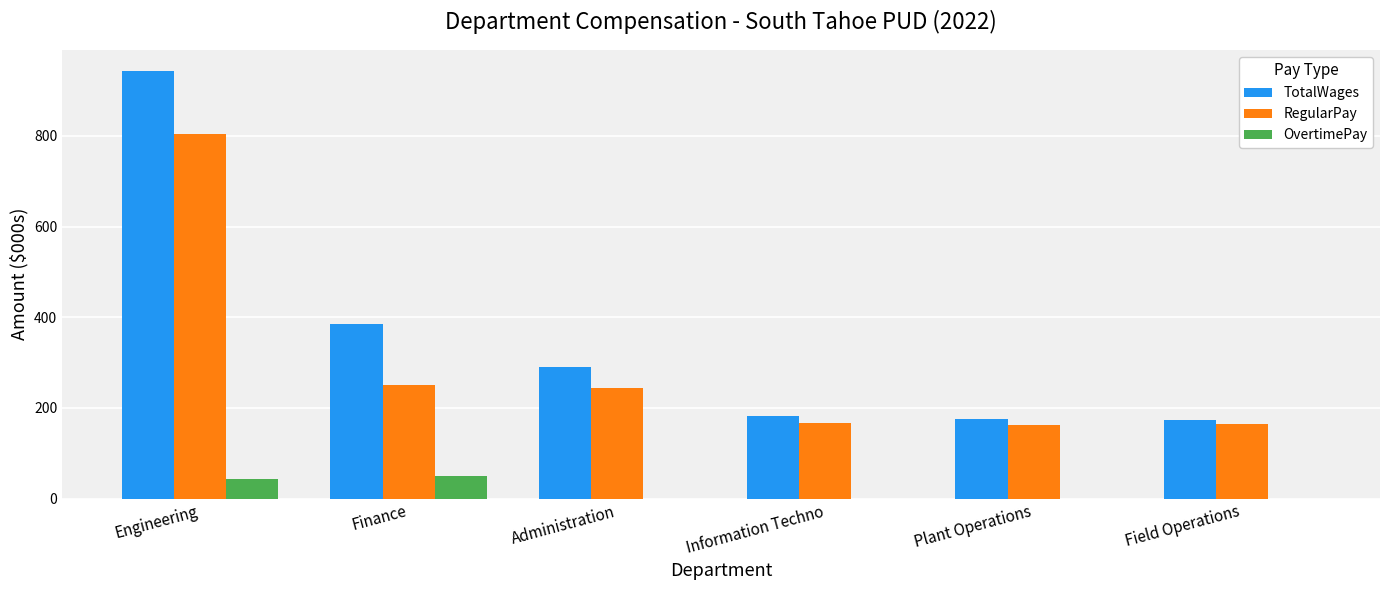

Which series has the largest total across all categories?

TotalWages